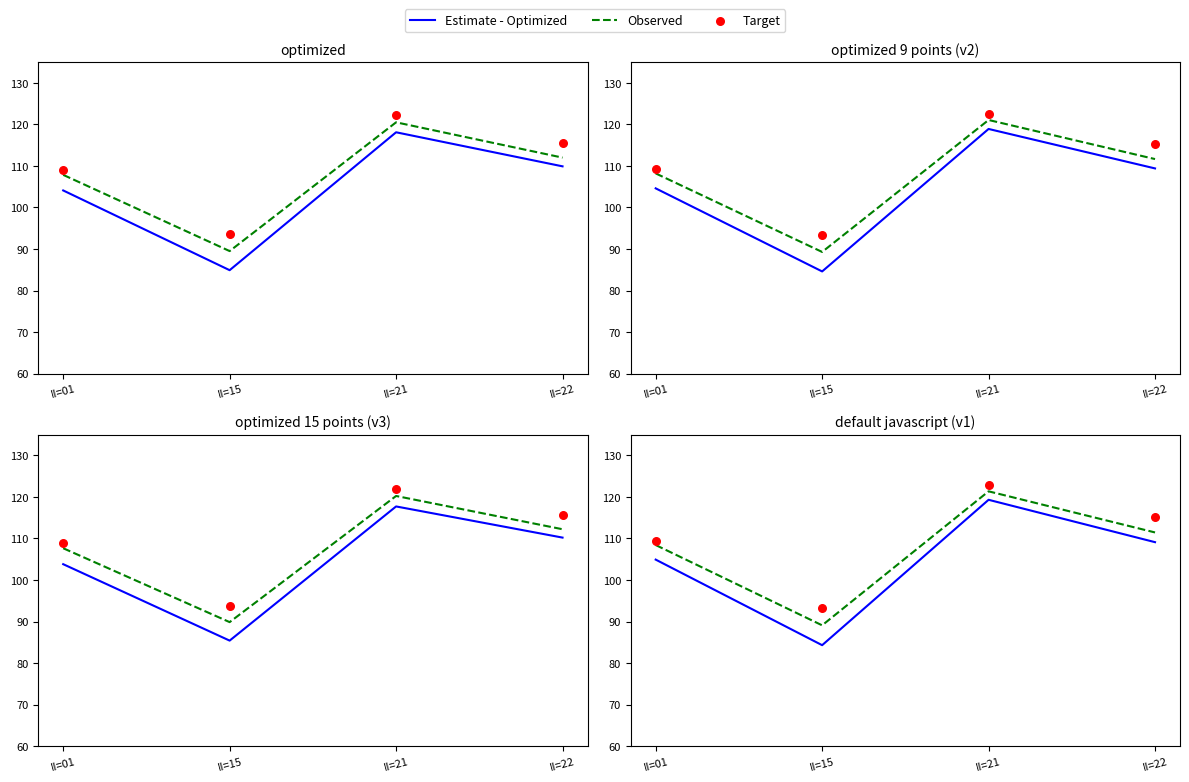

Which series has the largest total across all categories?

Target